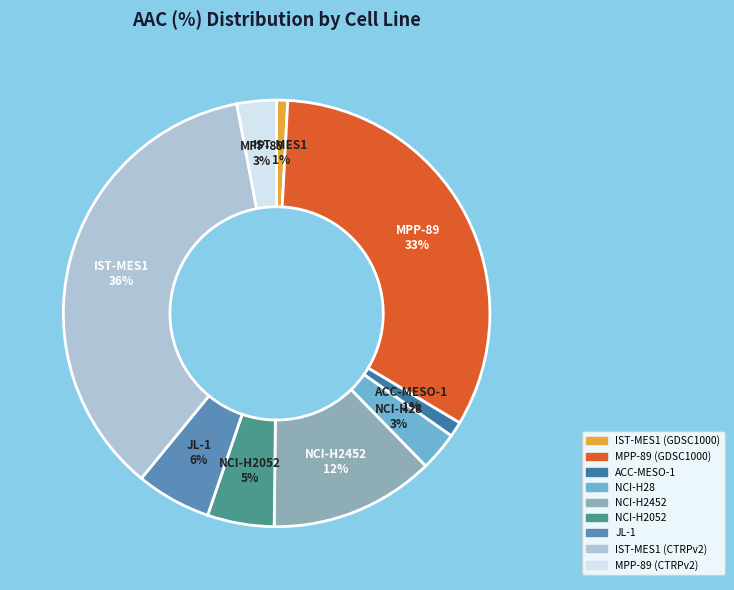

Is there a majority slice in this chart?

No